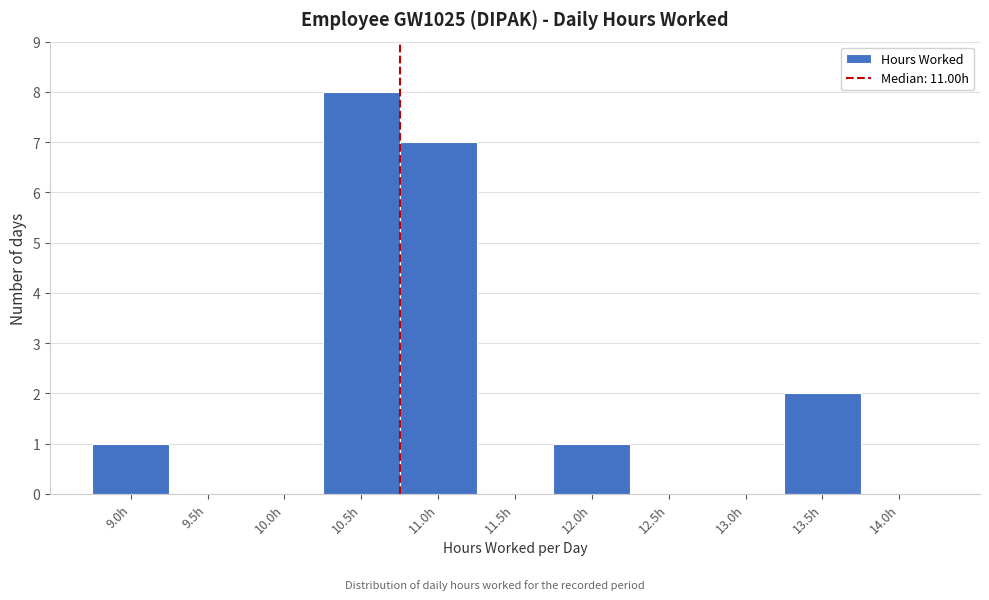

Reading right to left, transcribe all the data shown in this chart.

14.0h=0	13.5h=2	13.0h=0	12.5h=0	12.0h=1	11.5h=0	11.0h=7	10.5h=8	10.0h=0	9.5h=0	9.0h=1